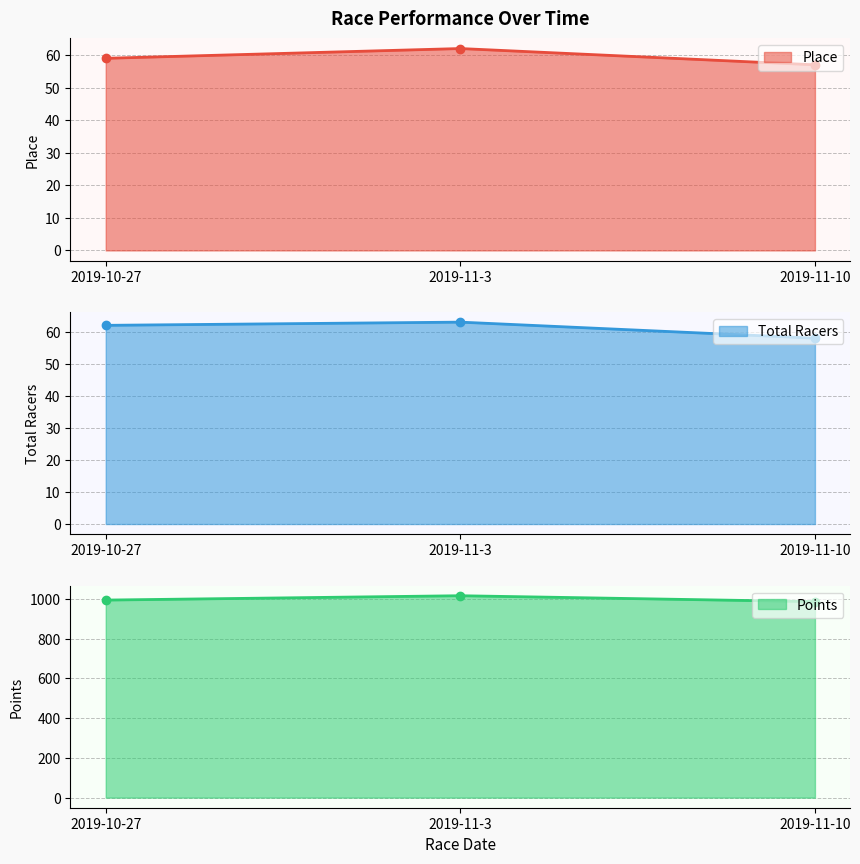

What is the difference between the maximum and minimum values in the Points series?

29.7